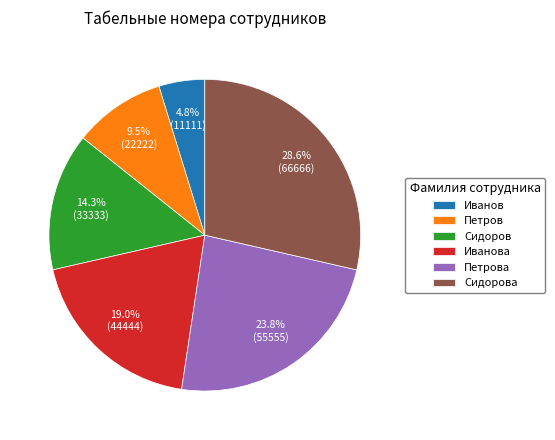

To the nearest percent, what percentage of the pie is Иванов?

5%